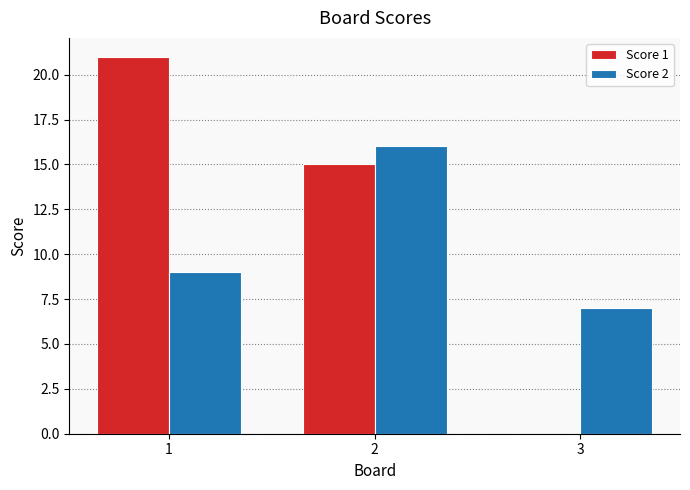

Reading right to left, extract all data points from this chart.

Score 1: 0	15	21
Score 2: 7	16	9